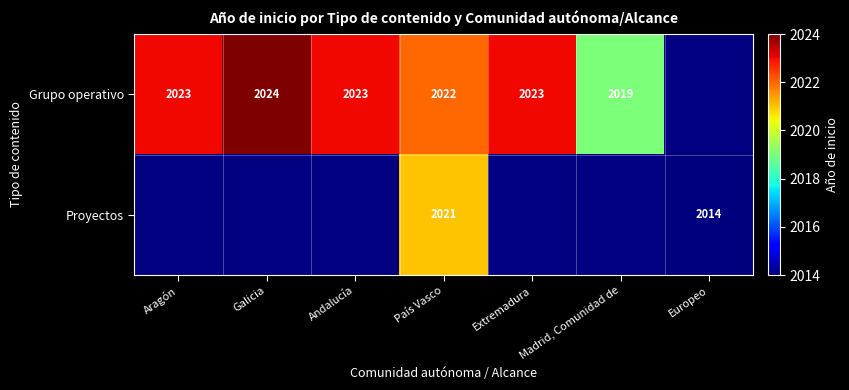

Is it true that Grupo operativo equals 2022 at País Vasco?

True